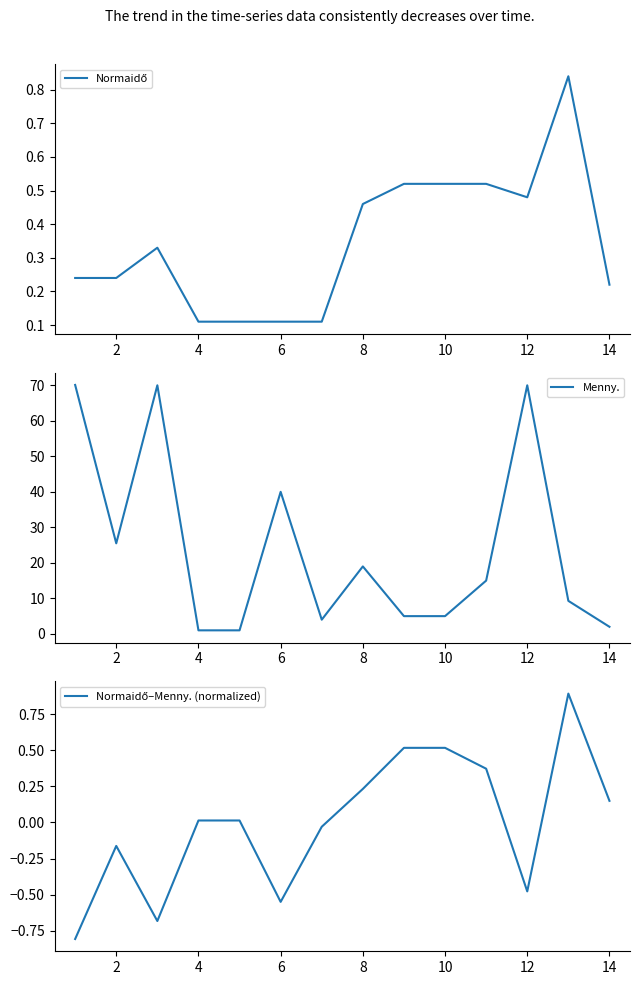

True or false: Menny. has a value of 16.2 at 12.

False